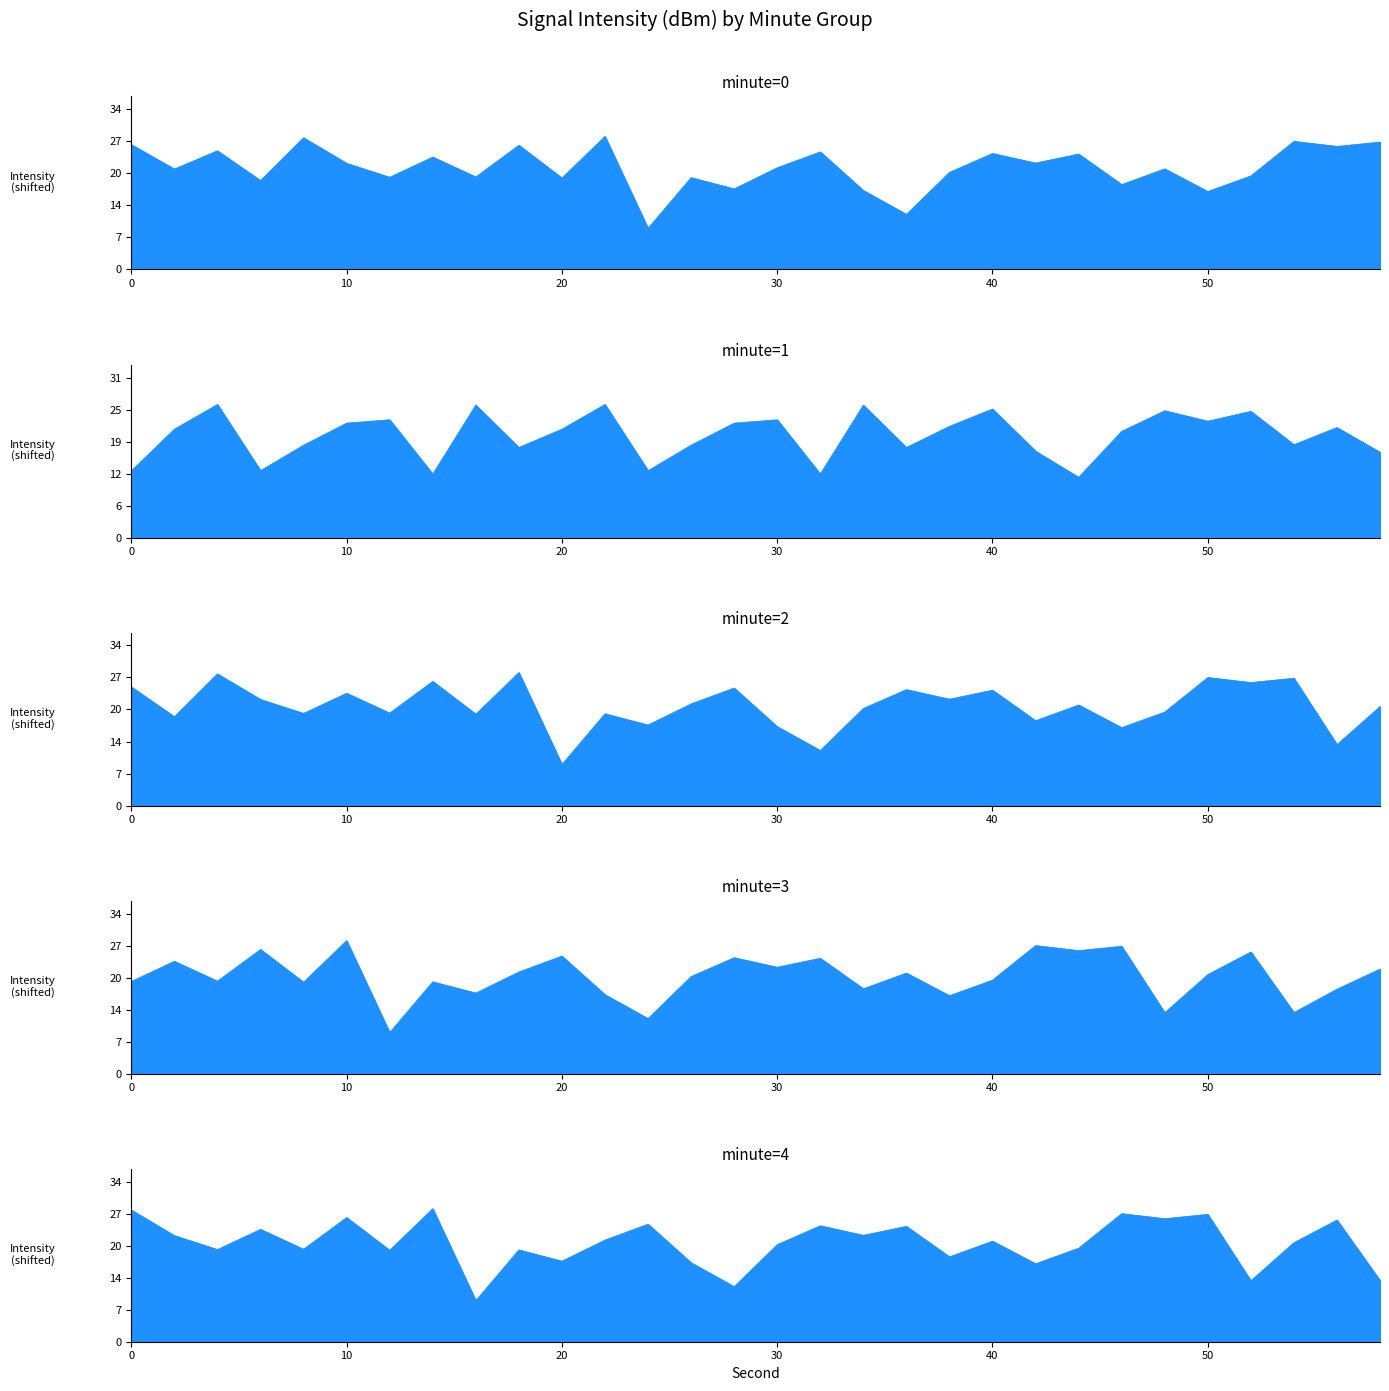

After their last crossing, which series has the higher values: intensity(dBm)_min0 or intensity(dBm)_min1?

intensity(dBm)_min0